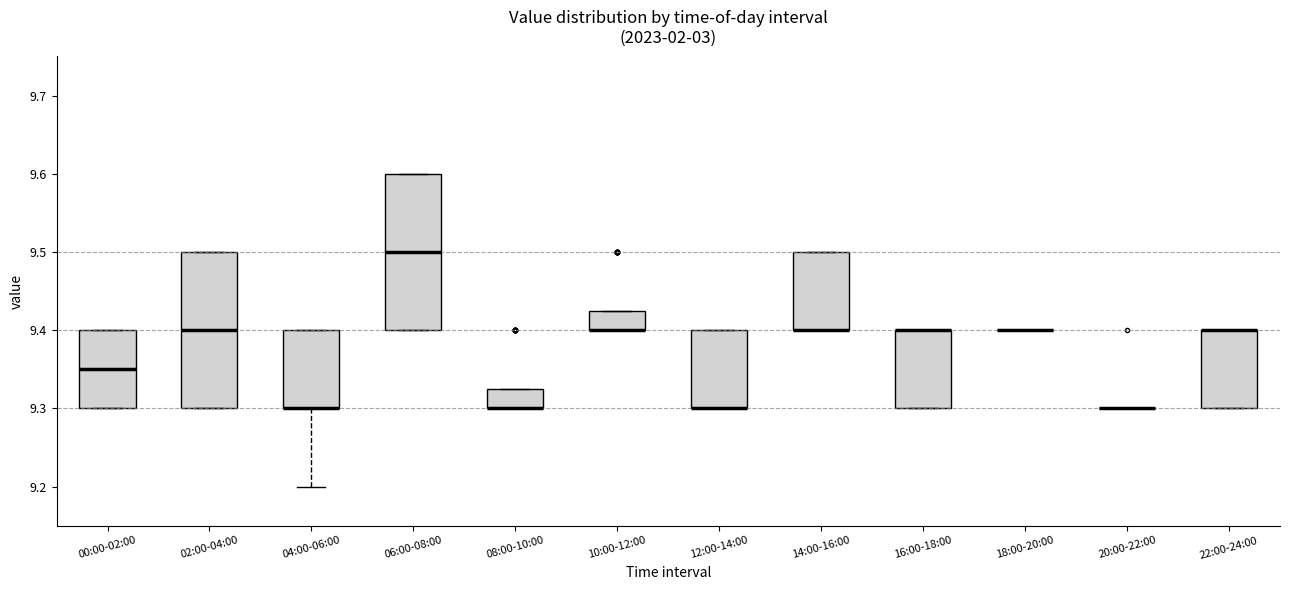

Where is the upper edge of the box for 00:00-02:00 on the y-axis? The values are not printed on the chart, so give them approximately, as read against the axis.

9.40